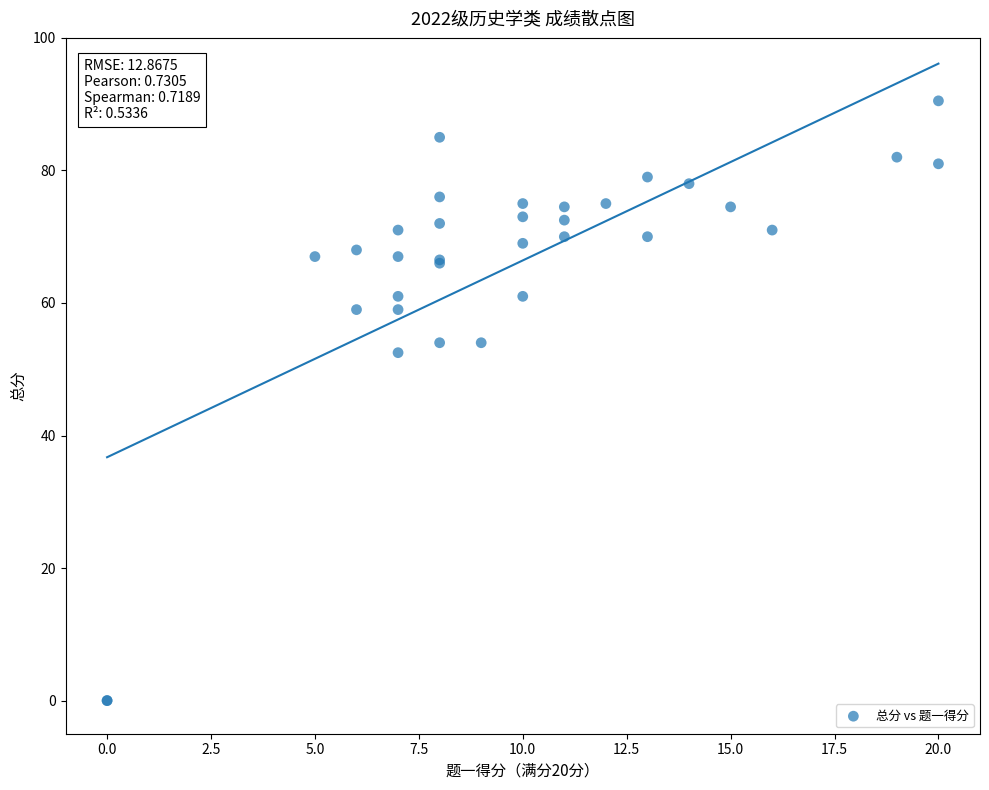

What Y value in the scatter plot is closest to 45?

52.5